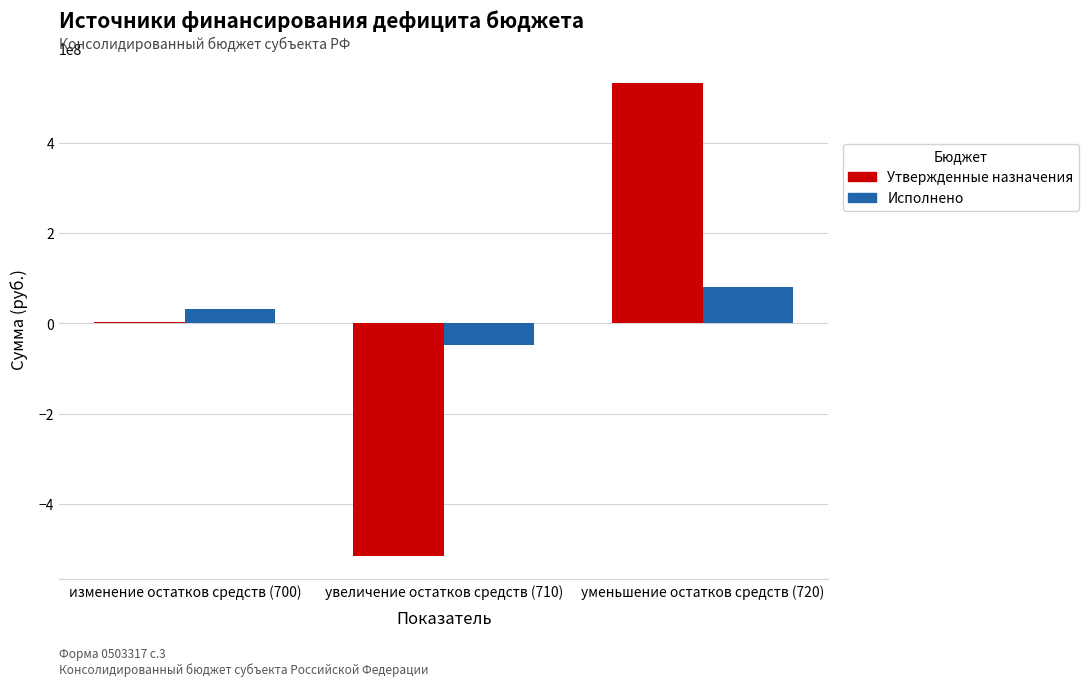

What is the average value of the Утвержденные назначения series?

7573776.7